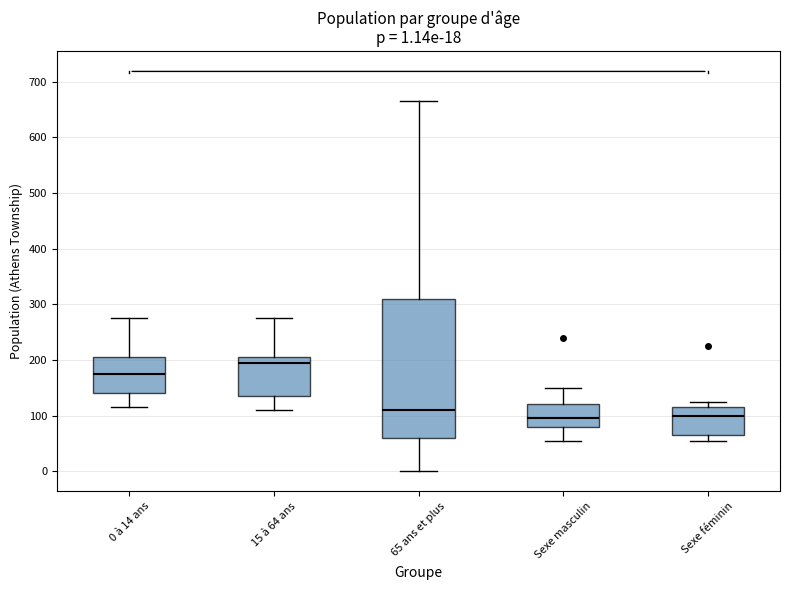

Which box is the tallest, from its lower edge to its upper edge?

65 ans et plus